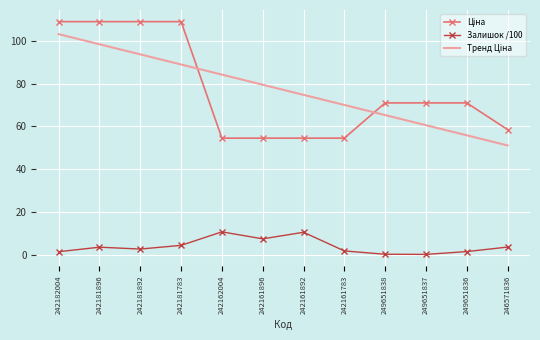

What position from the left is 246571836?

12